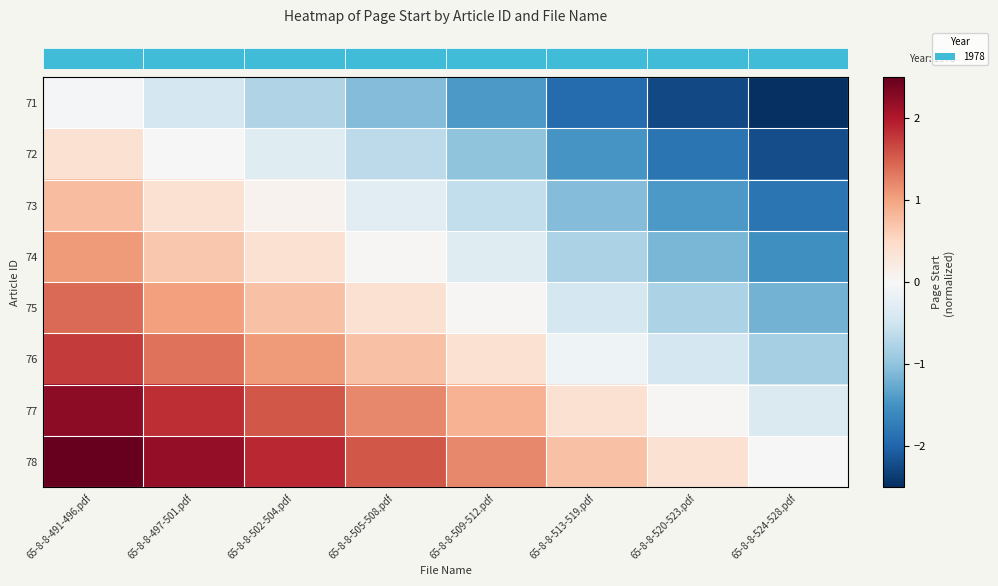

Which label corresponds to the smallest value in the chart?

65-8-8-524-528.pdf